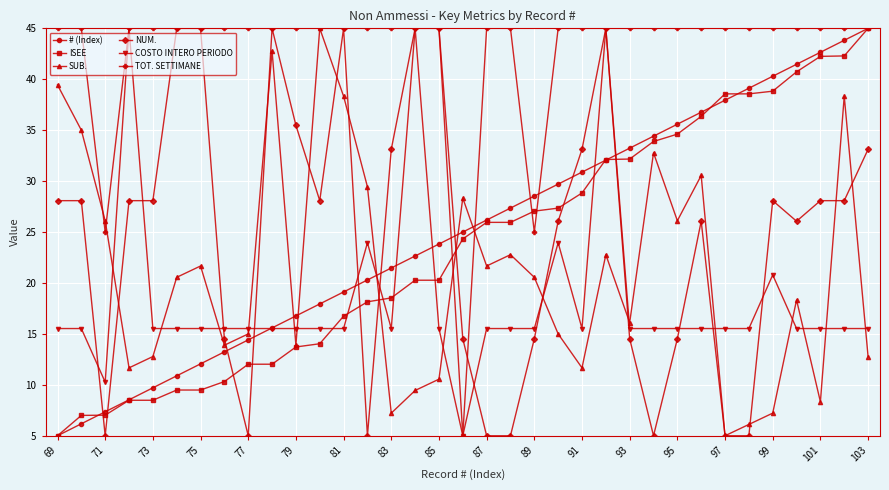

True or false: ISEE and NUM. cross at least once.

True